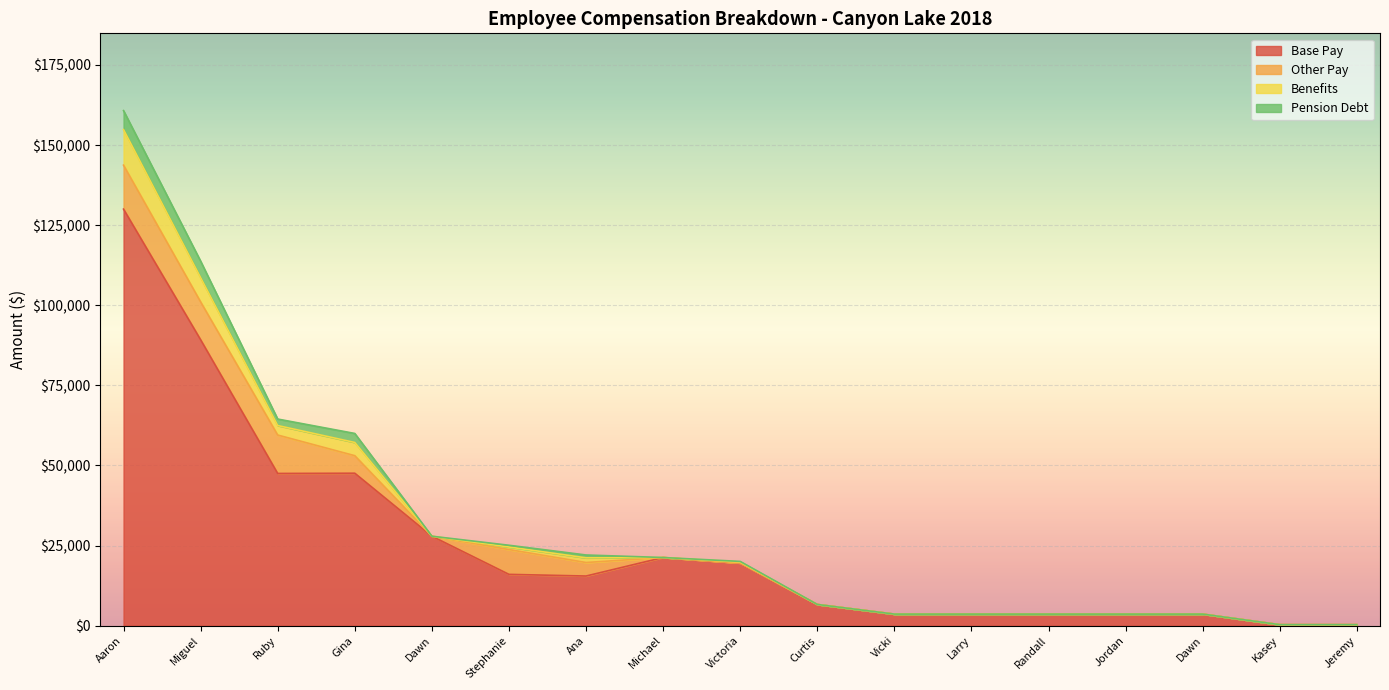

What is the sum of all Base Pay values?

439743.0